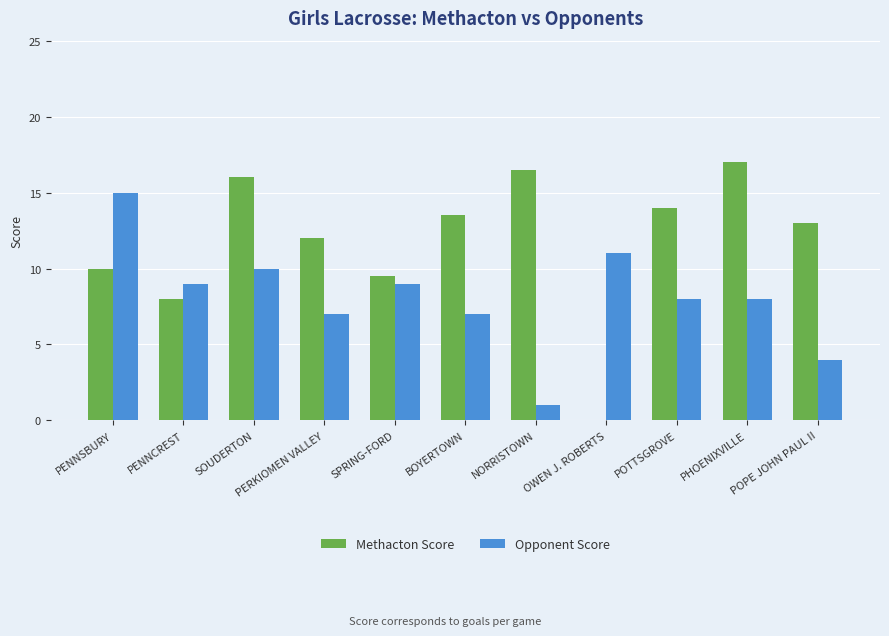

The Opponent Score series shows 4.0 at POPE JOHN PAUL II. True or false?

True